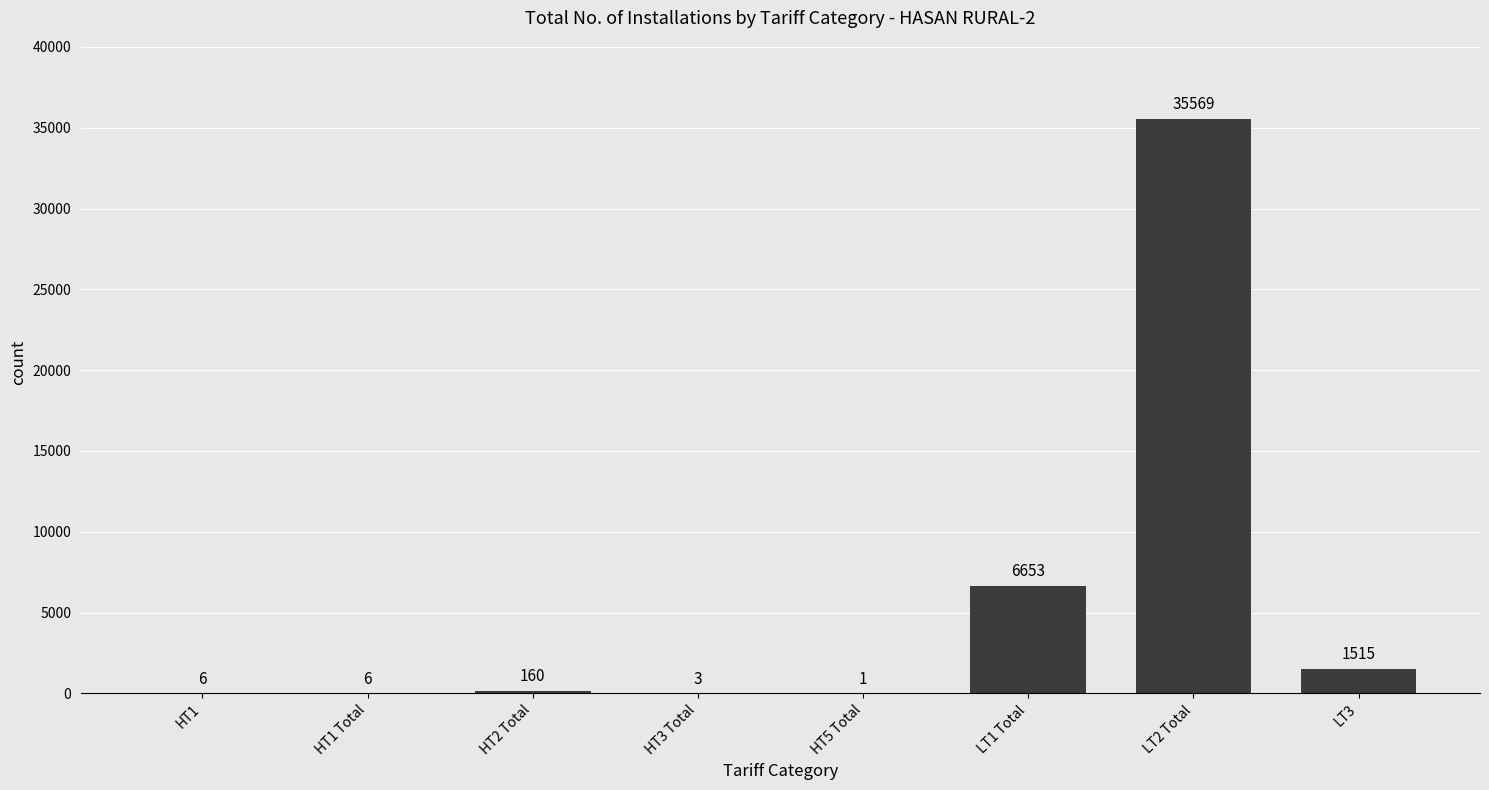

What is the sum of all values?

43913